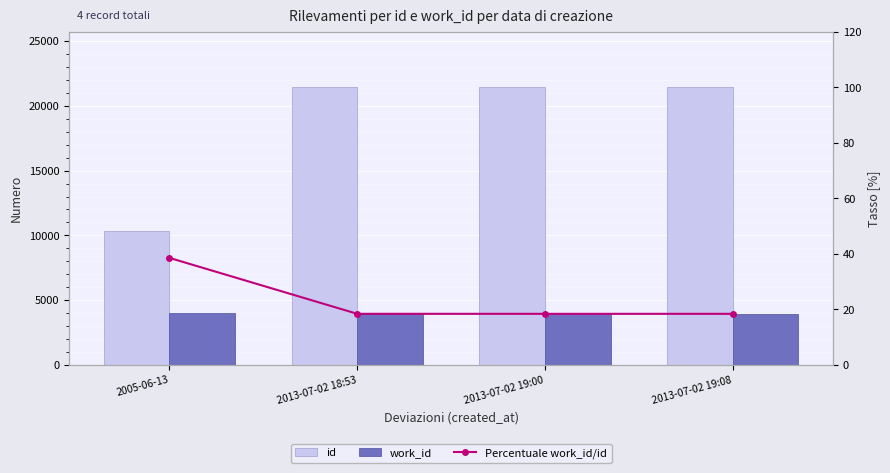

List the labels in order of work_id value, smallest first.

2013-07-02 18:53, 2013-07-02 19:00, 2013-07-02 19:08, 2005-06-13